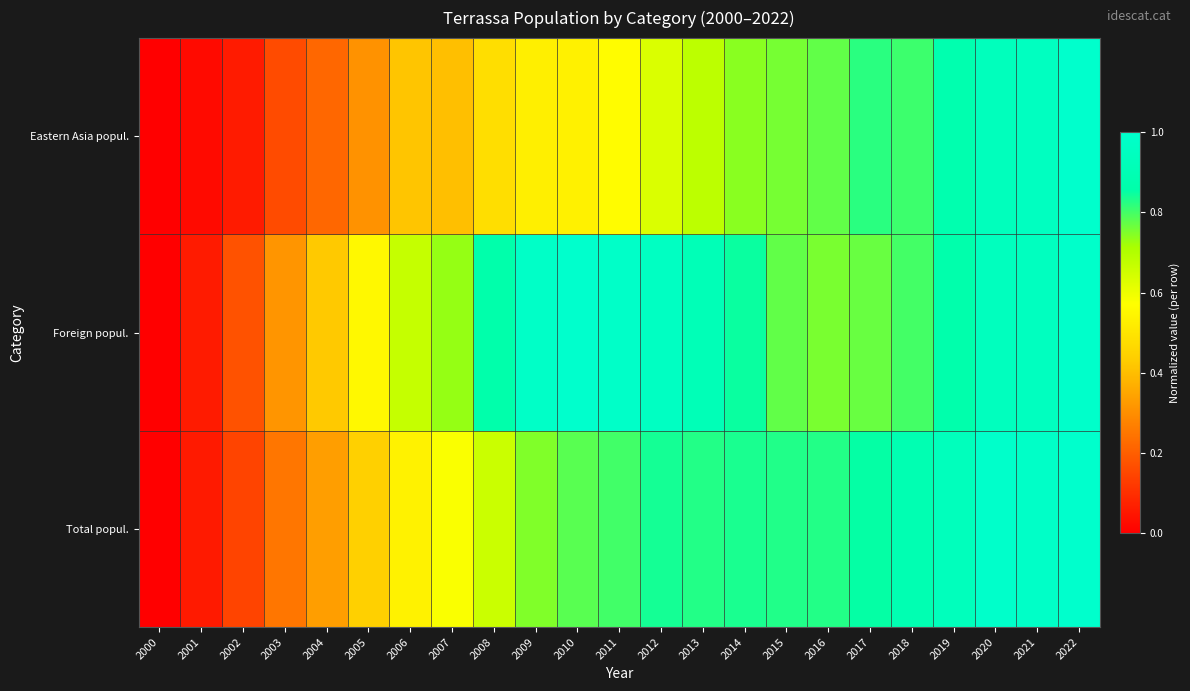

Reading left to right, what are all the values shown in this chart?

Total popul.: 2000=0.0	2001=0.1	2002=0.1	2003=0.2	2004=0.3	2005=0.4	2006=0.5	2007=0.6	2008=0.7	2009=0.7	2010=0.8	2011=0.8	2012=0.8	2013=0.8	2014=0.8	2015=0.8	2016=0.8	2017=0.9	2018=0.9	2019=0.9	2020=1.0	2021=1.0	2022=1.0
Foreign popul.: 2000=0.0	2001=0.1	2002=0.2	2003=0.3	2004=0.4	2005=0.6	2006=0.7	2007=0.7	2008=0.9	2009=1.0	2010=1.0	2011=1.0	2012=1.0	2013=0.9	2014=0.8	2015=0.8	2016=0.8	2017=0.8	2018=0.8	2019=0.9	2020=0.9	2021=0.9	2022=1.0
Eastern Asia popul.: 2000=0.0	2001=0.0	2002=0.1	2003=0.2	2004=0.2	2005=0.3	2006=0.4	2007=0.4	2008=0.5	2009=0.5	2010=0.5	2011=0.6	2012=0.6	2013=0.7	2014=0.7	2015=0.8	2016=0.8	2017=0.8	2018=0.8	2019=0.9	2020=0.9	2021=0.9	2022=1.0